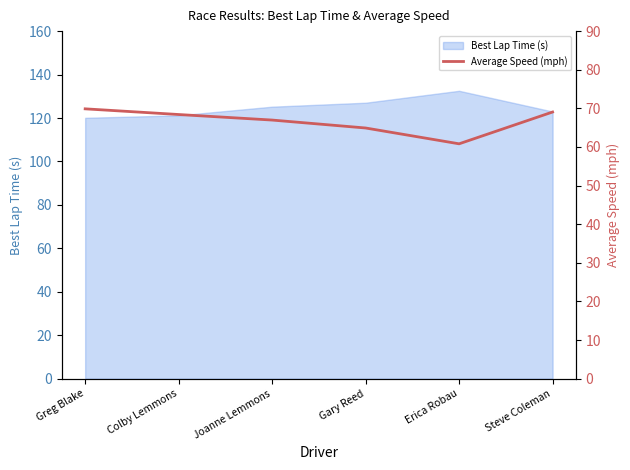

Does the chart have visible grid lines?

No